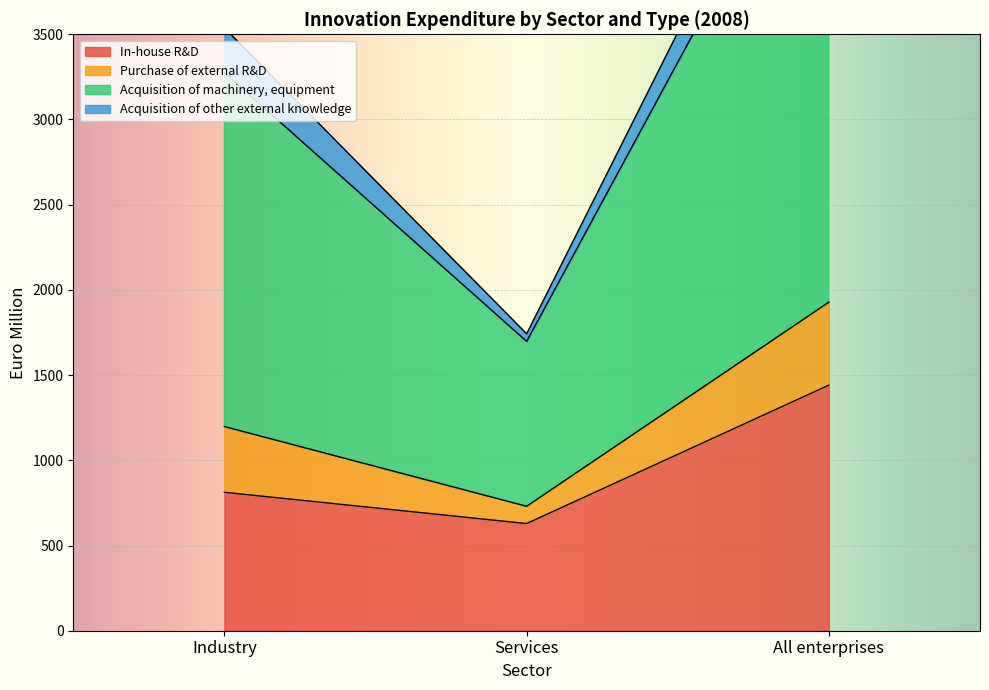

The In-house R&D series shows 914.4 at Services. True or false?

False